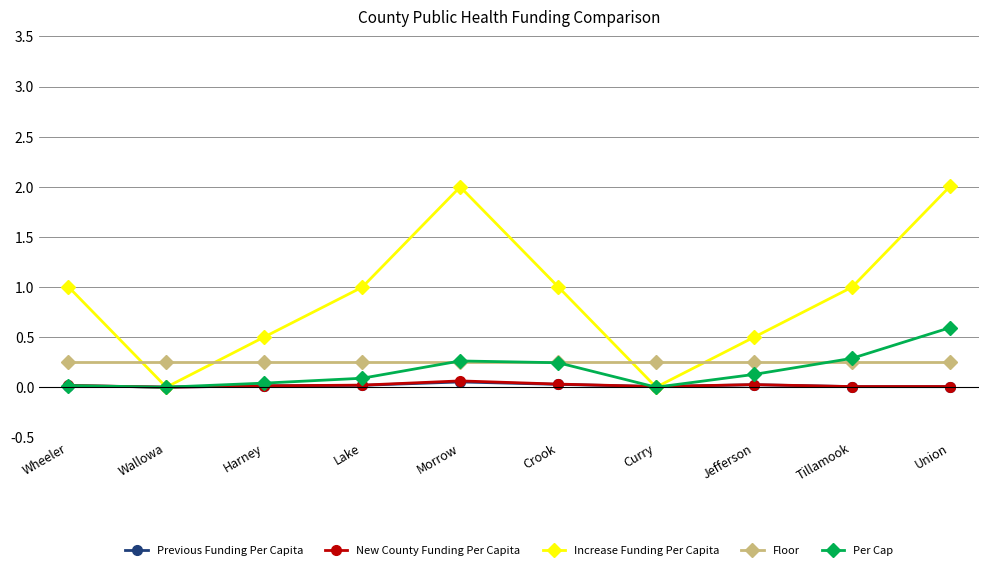

True or false: Floor and Previous Funding Per Capita cross at least once.

False